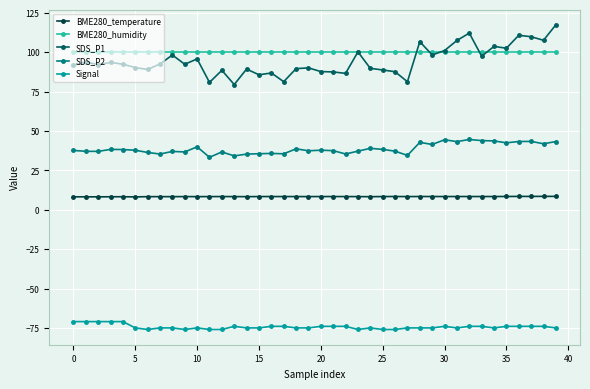

How many data points does each series have?

40